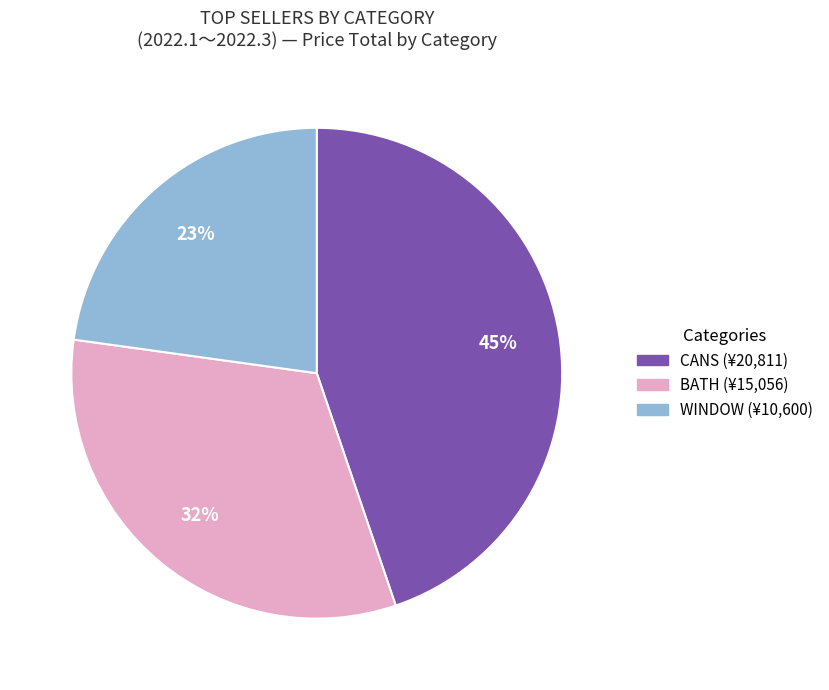

Is there any slice that represents more than half of the pie?

No